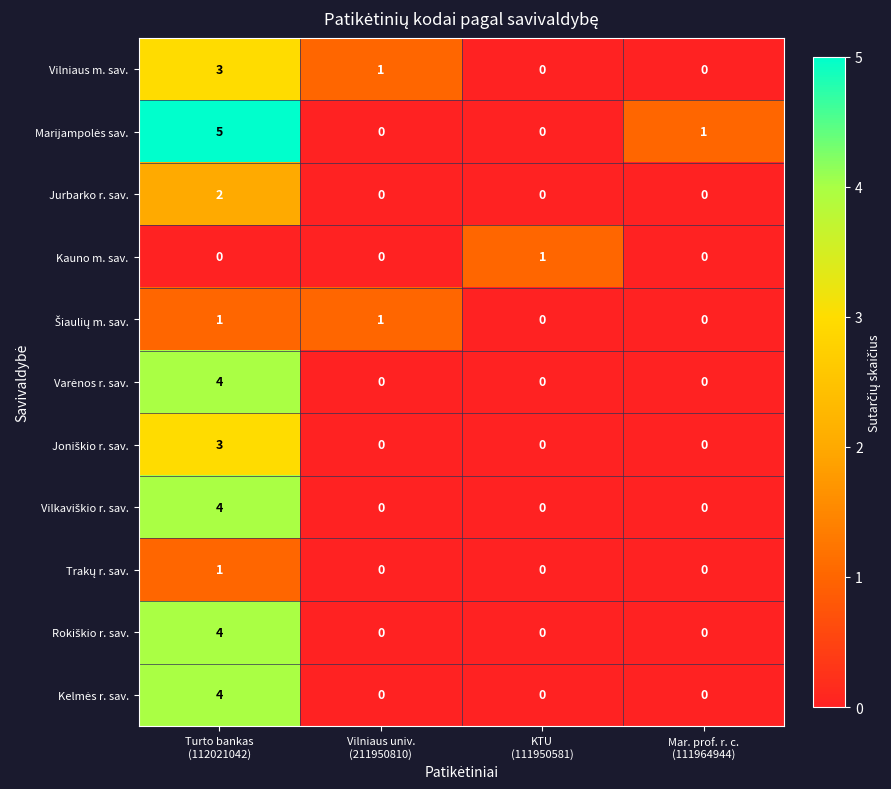

How many Jurbarko r. sav. values are between 0 and 2?

4